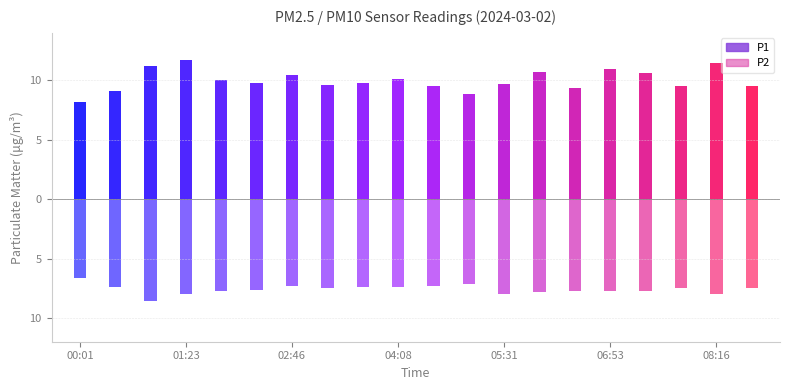

What is the label of the 11th point from the left?

04:36